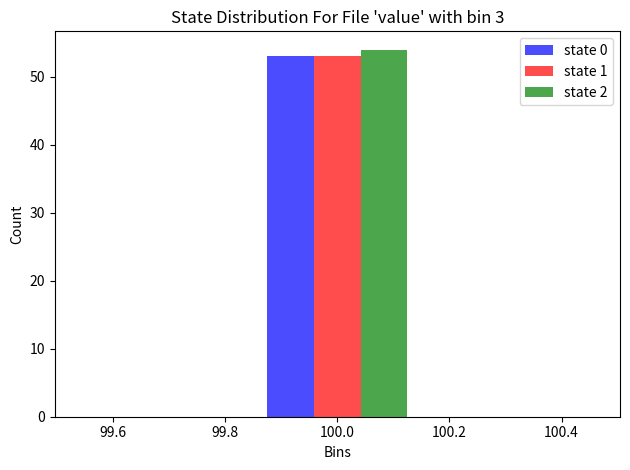

Reading left to right, list every range on the x-axis with the height of the bar of each series over it. Neither the bar edges nor the heights are printed on the chart, so give them approximately, as read against the axes.

99.50 to 99.84: state 0=0	state 1=0	state 2=0
99.84 to 100.16: state 0=53	state 1=53	state 2=54
100.16 to 100.50: state 0=0	state 1=0	state 2=0